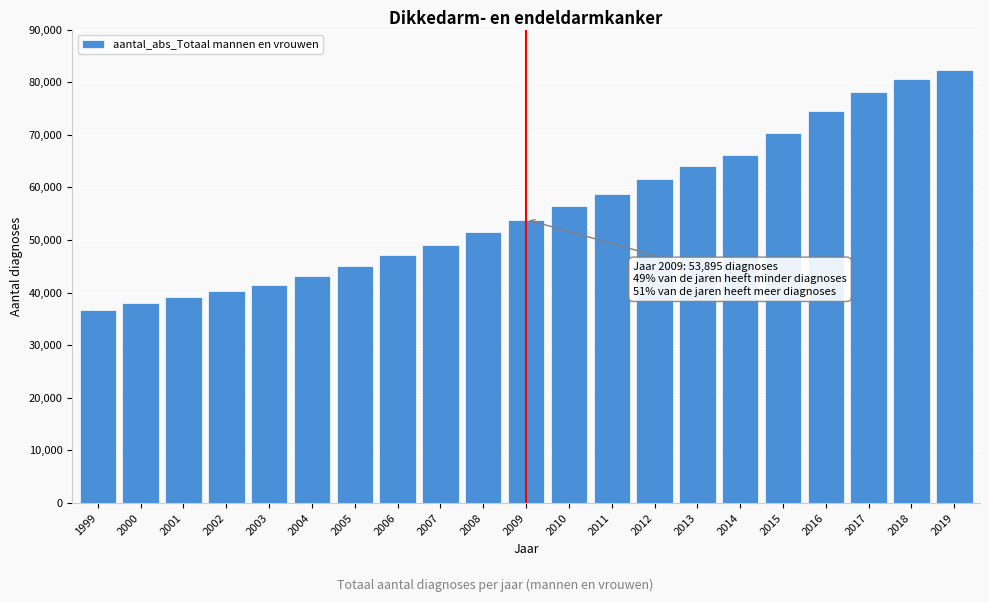

Reading left to right, what are all the values shown in this chart?

1999=36755	2000=37955	2001=39160	2002=40380	2003=41525	2004=43160	2005=45090	2006=47140	2007=49115	2008=51490	2009=53895	2010=56405	2011=58785	2012=61630	2013=64010	2014=66215	2015=70255	2016=74605	2017=78160	2018=80695	2019=82385